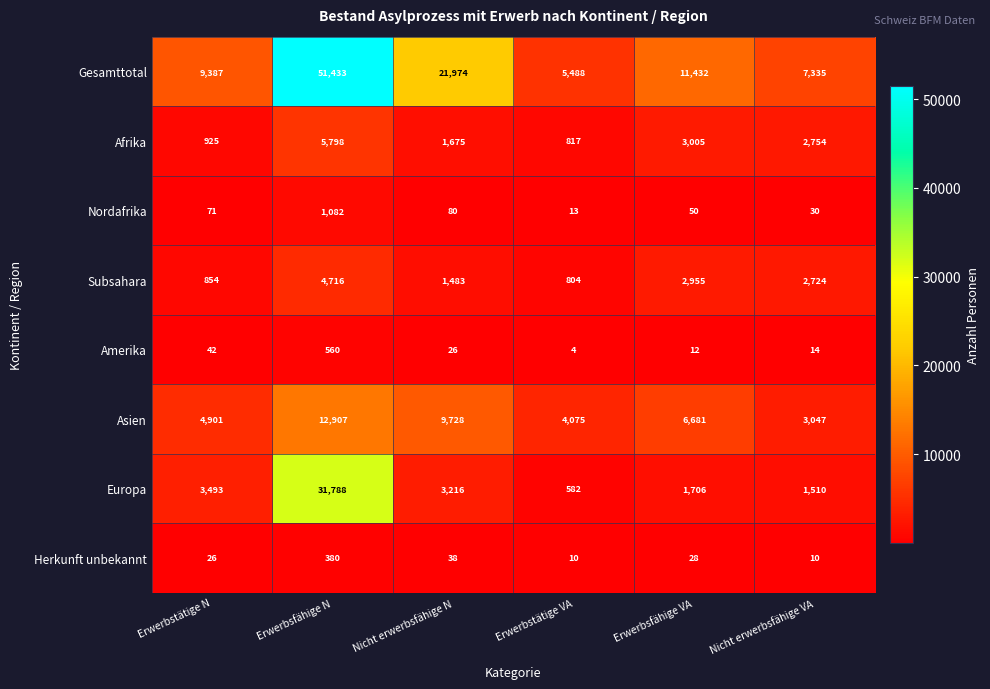

Read the Asien value at Erwerbsfähige VA.

6681